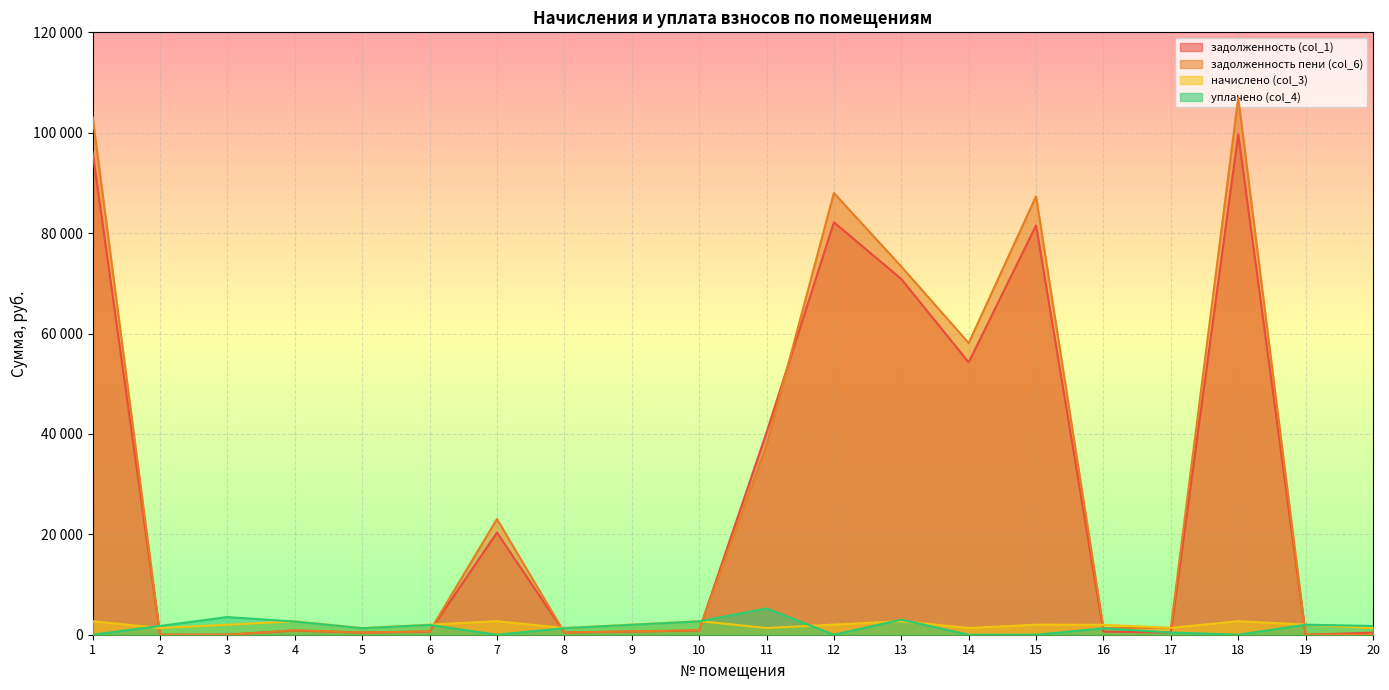

Read the уплачено (col_4) value at 16.

1274.2